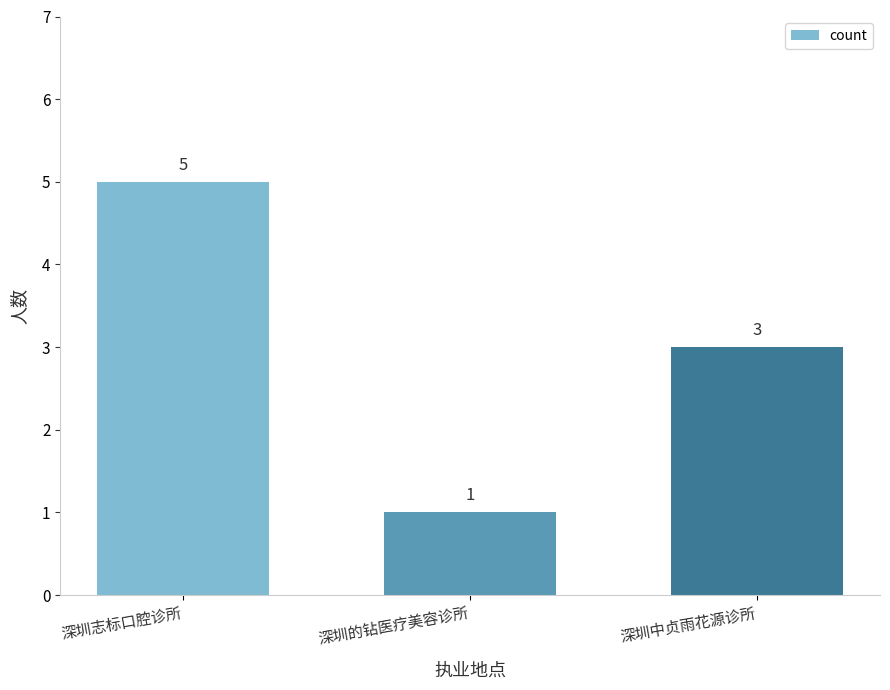

What is the label of the 2nd bar from the left?

深圳的钻医疗美容诊所